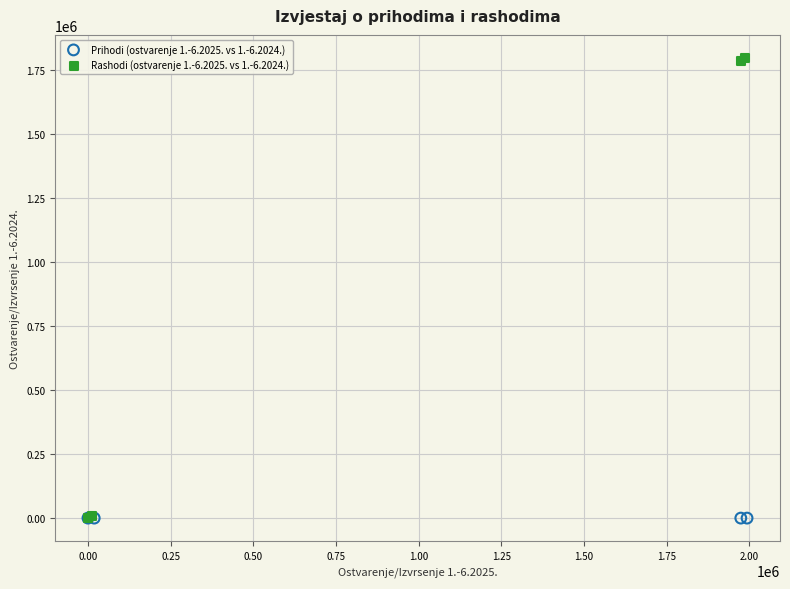

Which series contains the highest Y value?

Rashodi (ostvarenje 1.-6.2025. vs 1.-6.2024.)